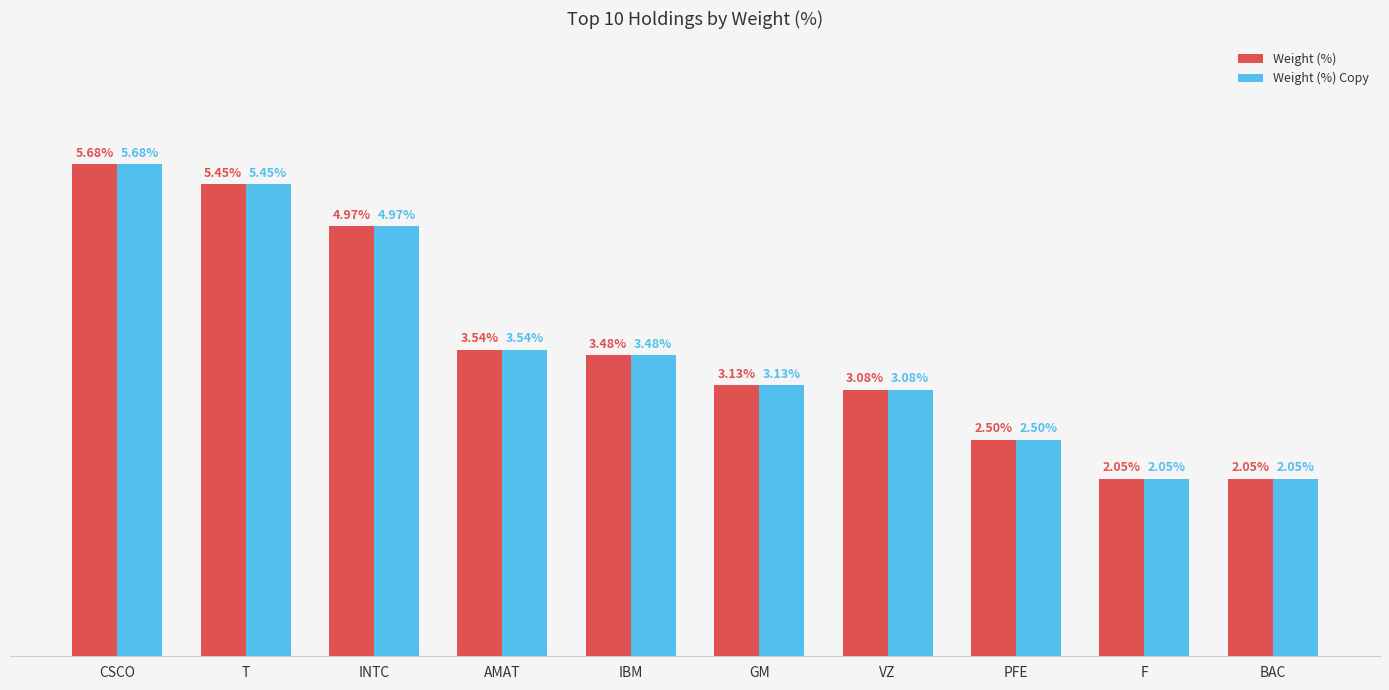

At which label is Weight (%) closest to 3?

VZ